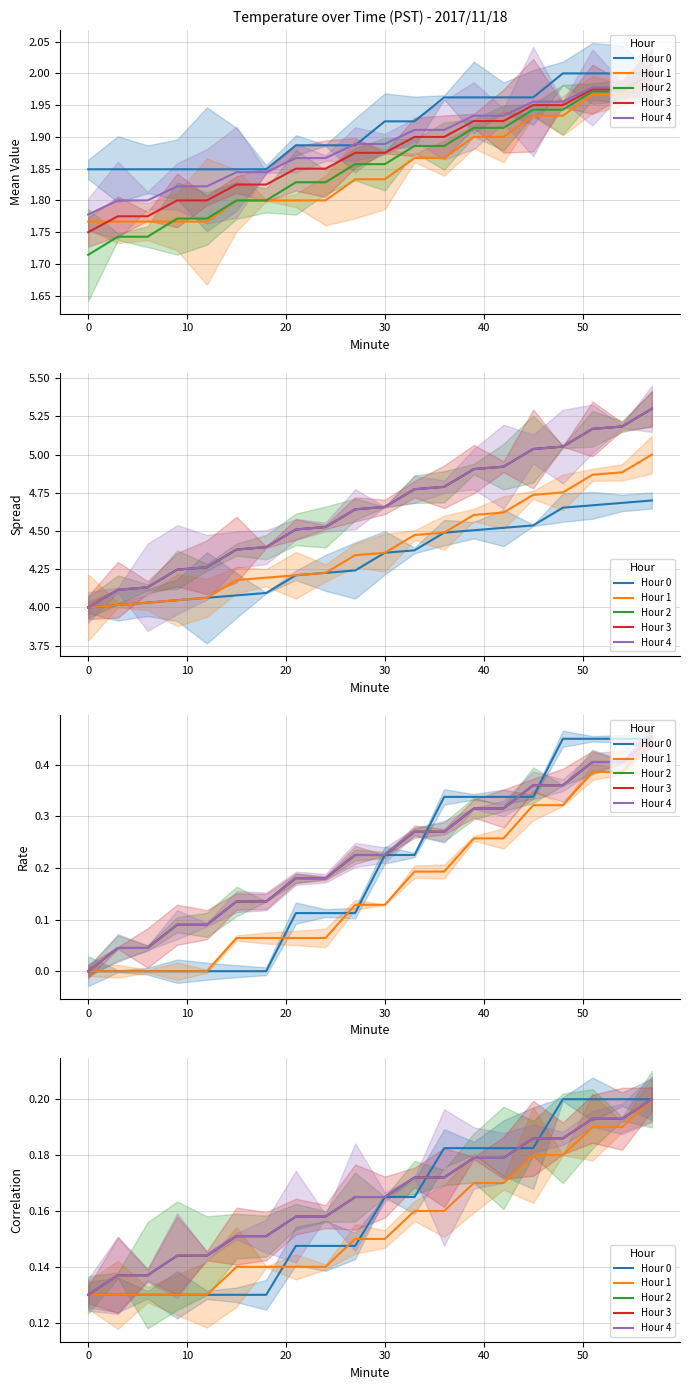

How many series are shown in this chart?

5